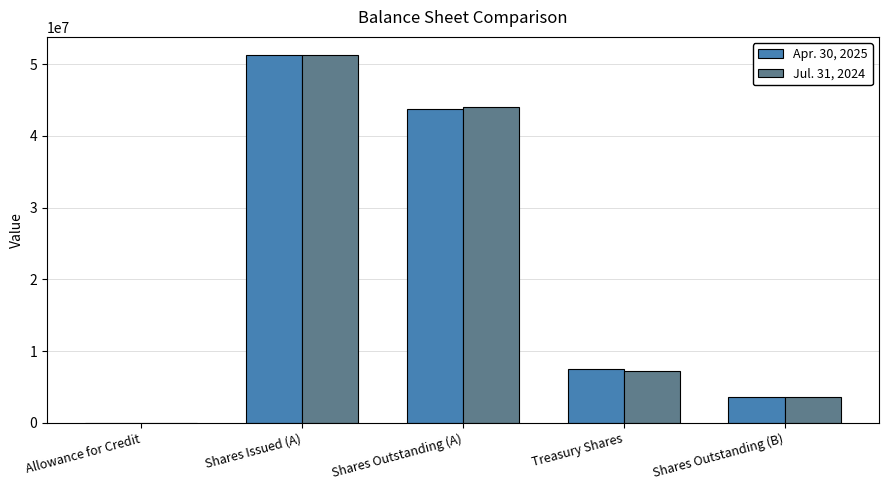

Which category has the highest value in the Jul. 31, 2024 series?

Shares Issued (A)